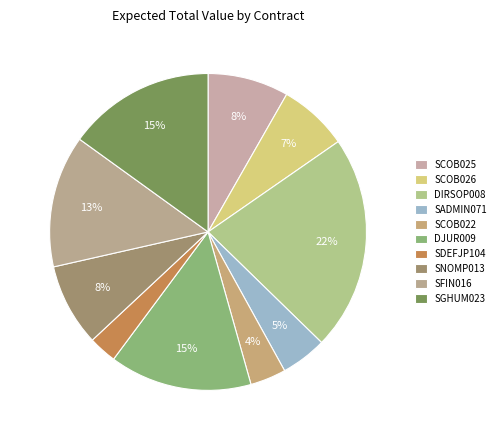

To the nearest percent, what is the difference between the largest and smallest slice percentages?

19%